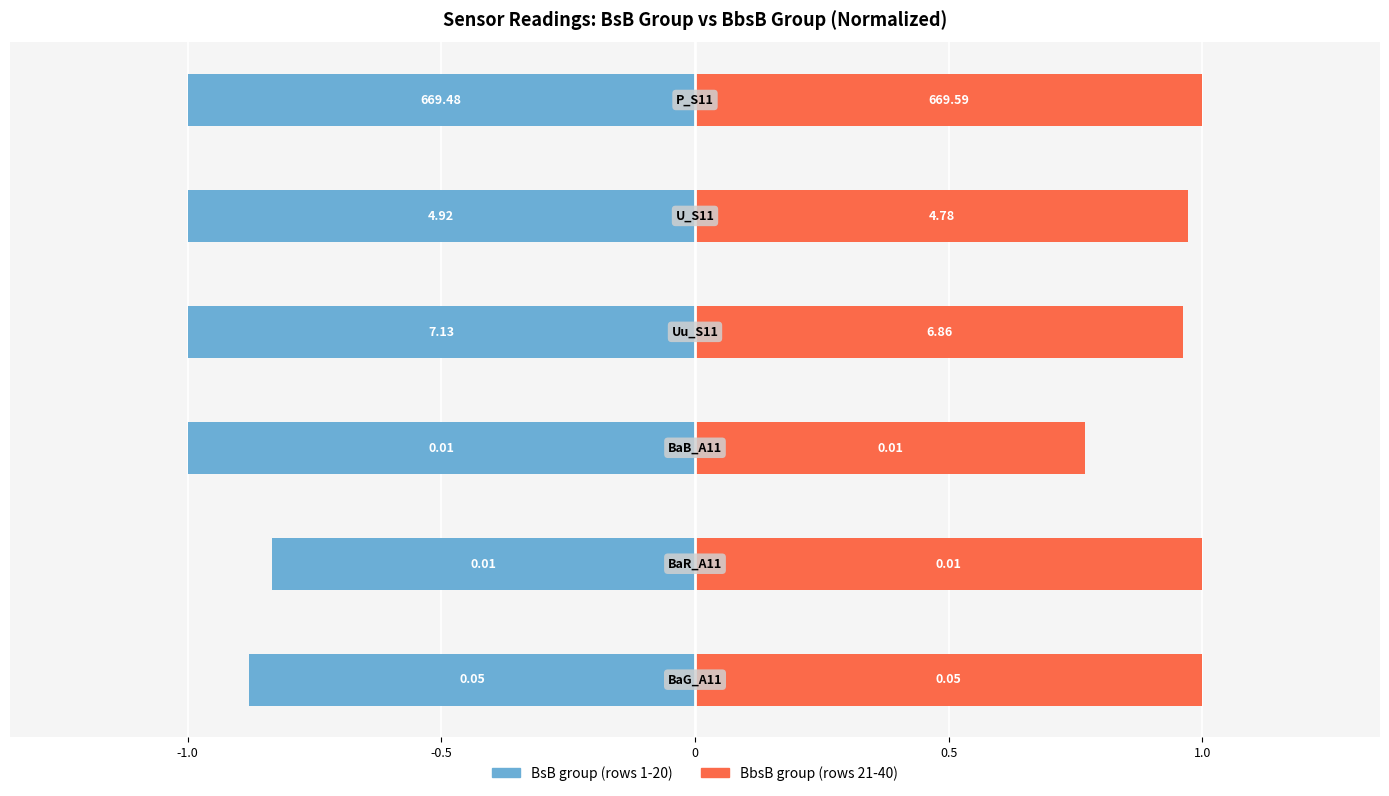

How many data points does each series have?

6